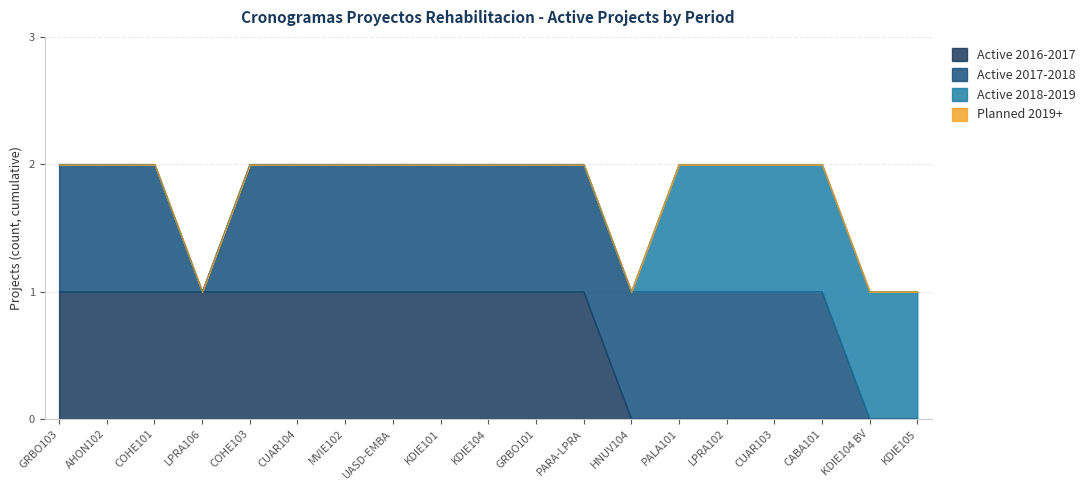

True or false: Active 2017-2018 and Active 2016-2017 cross at least once.

False